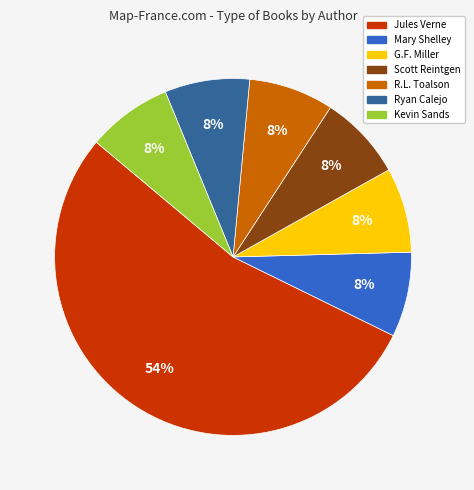

Count the number of slices in the pie.

7